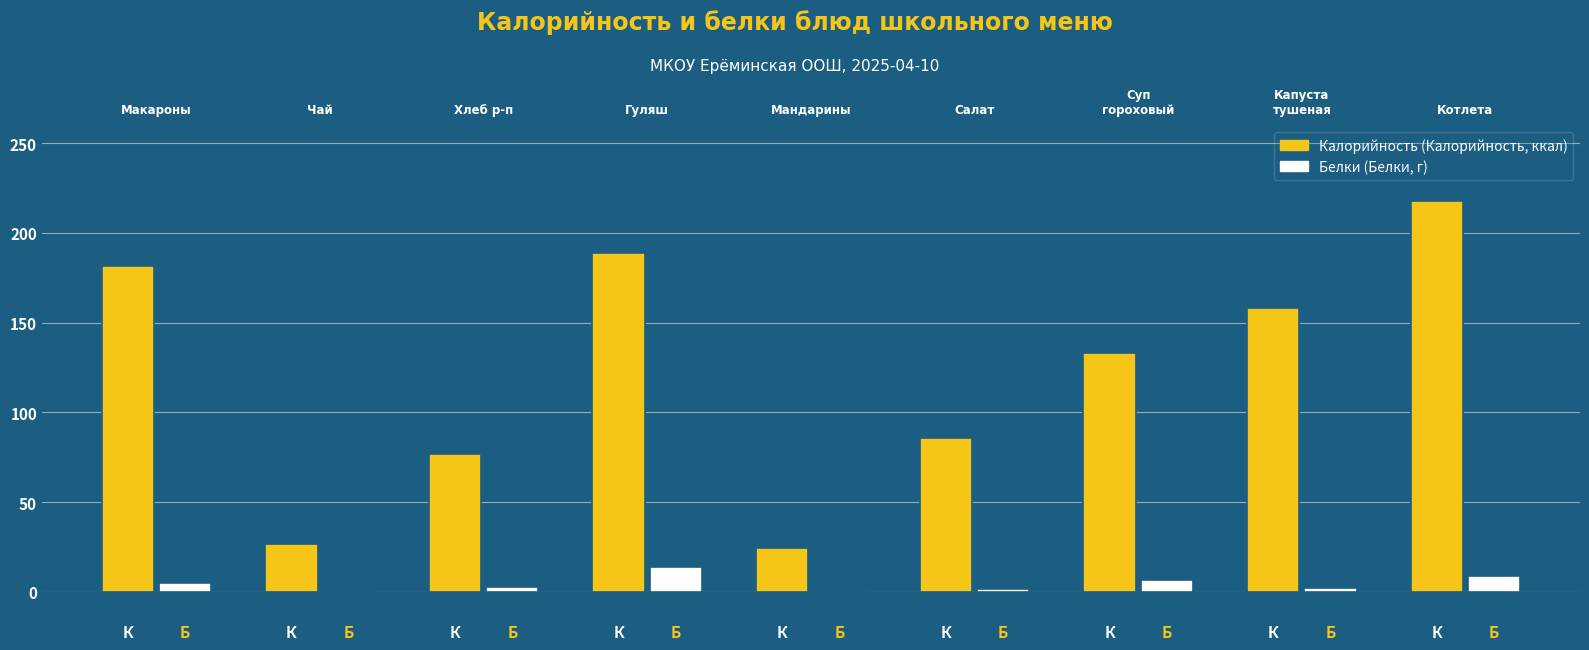

How many data points does each series have?

9